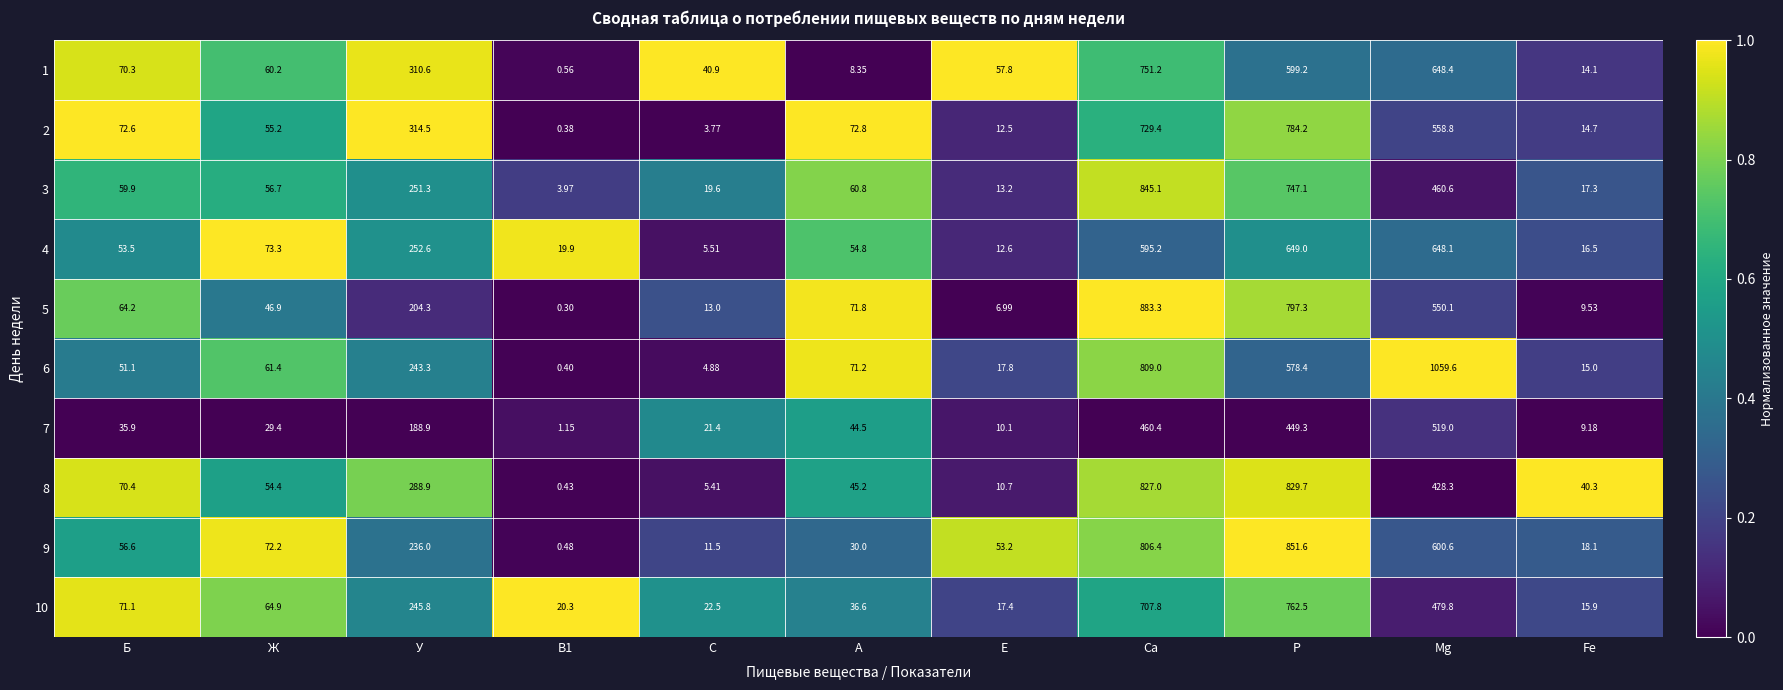

At which category is the sum across all series the highest?

Ca